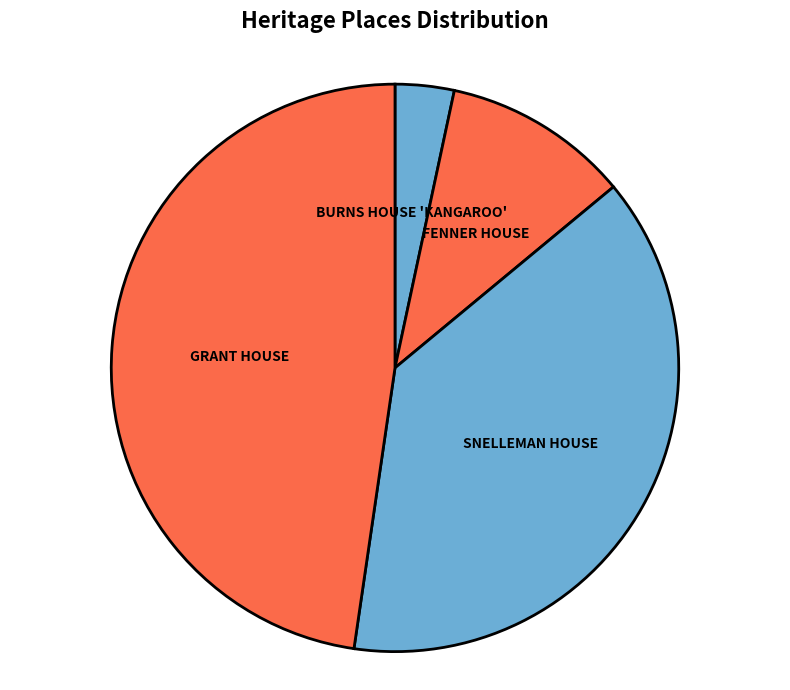

What is the smallest slice in the pie chart?

BURNS HOUSE 'KANGAROO'